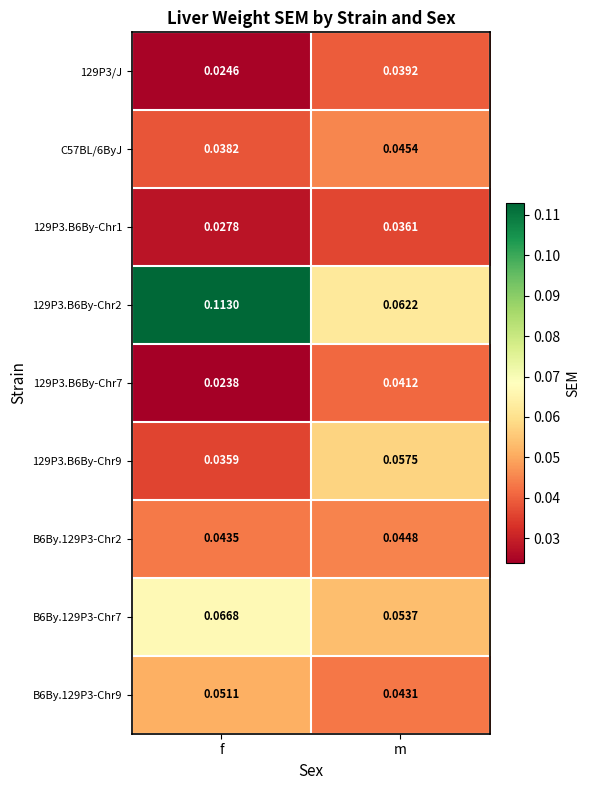

At how many categories does at least one series exceed 0?

2